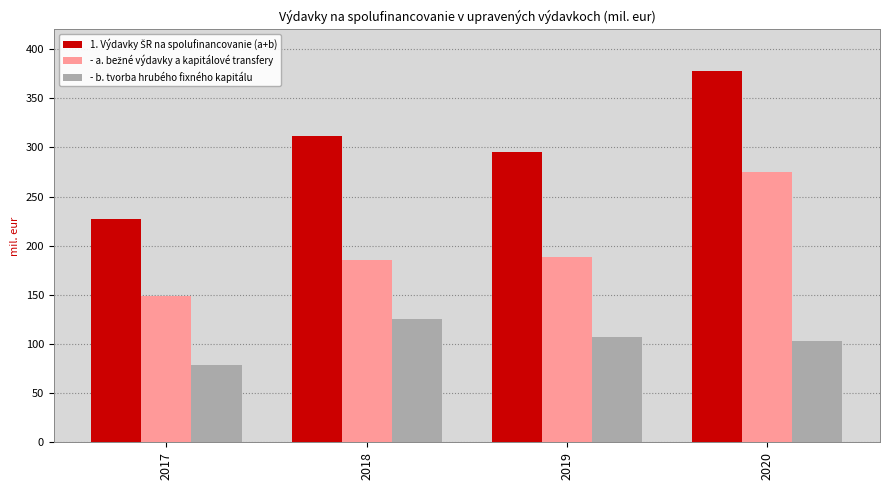

At which category is the sum across all series the highest?

2020